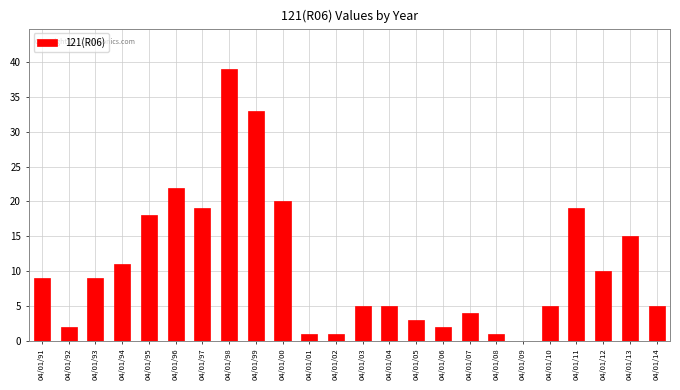

Reading left to right, what are all the values shown in this chart?

04/01/91=9	04/01/92=2	04/01/93=9	04/01/94=11	04/01/95=18	04/01/96=22	04/01/97=19	04/01/98=39	04/01/99=33	04/01/00=20	04/01/01=1	04/01/02=1	04/01/03=5	04/01/04=5	04/01/05=3	04/01/06=2	04/01/07=4	04/01/08=1	04/01/09=0	04/01/10=5	04/01/11=19	04/01/12=10	04/01/13=15	04/01/14=5